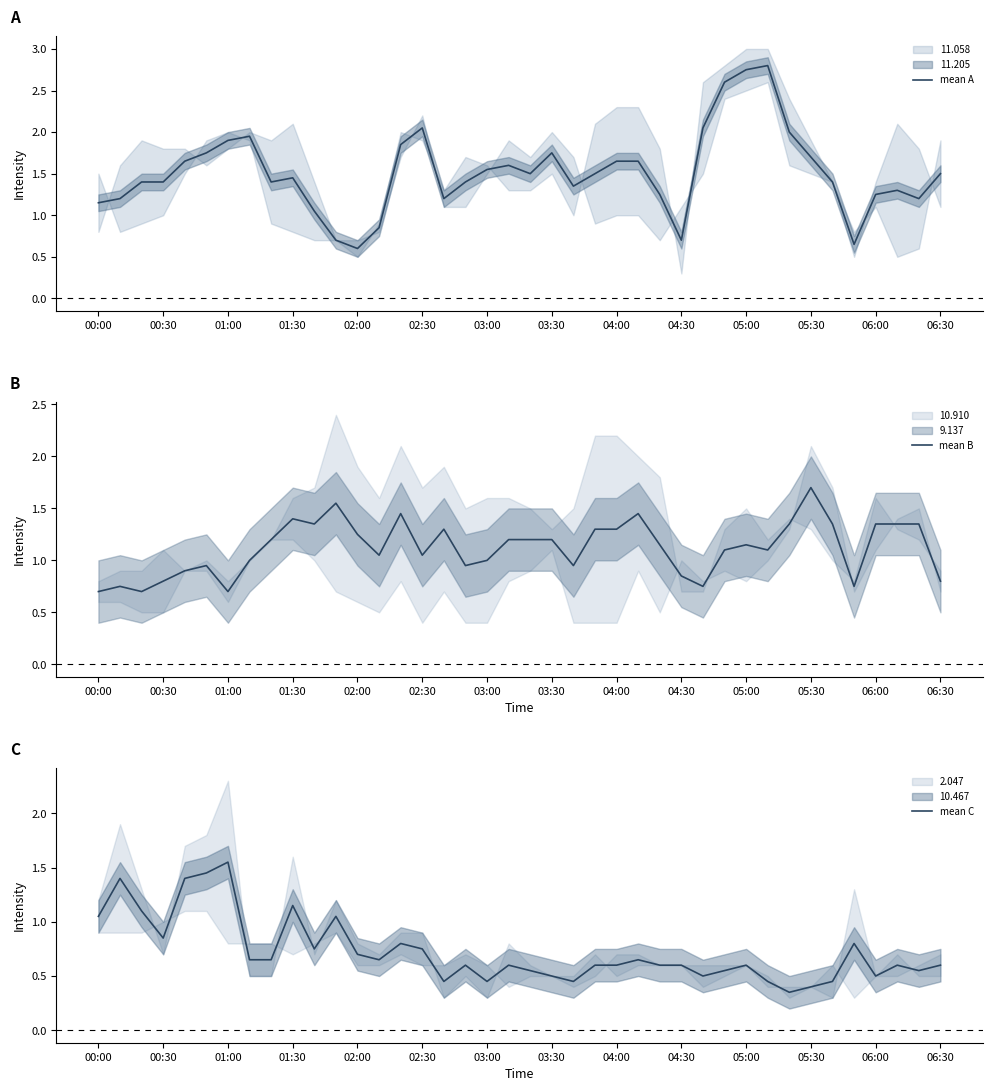

At which label does mean A first exceed 1?

00:00